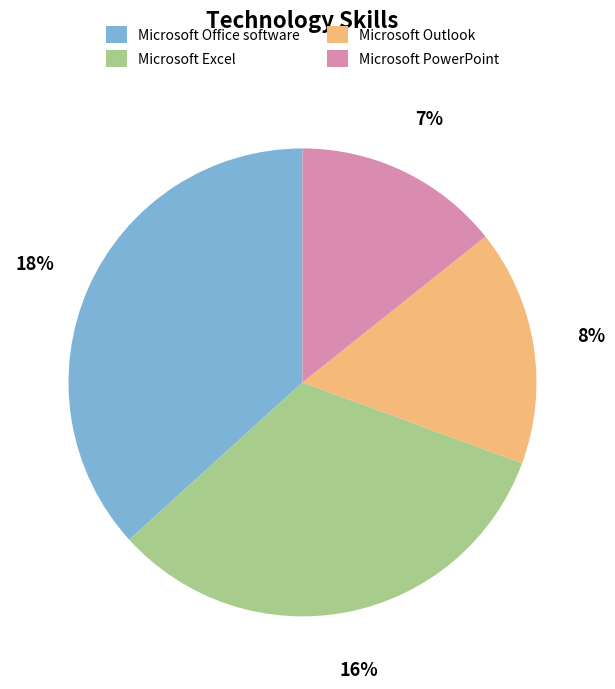

Which slice is the largest?

Microsoft Office software